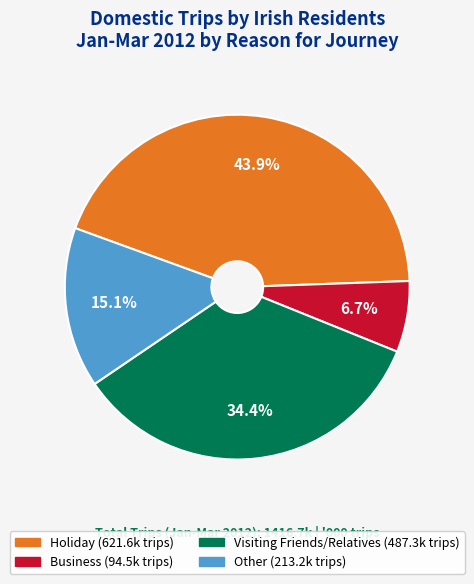

To the nearest percent, what is the difference between the Business and Visiting Friends/Relatives slice percentages?

28%